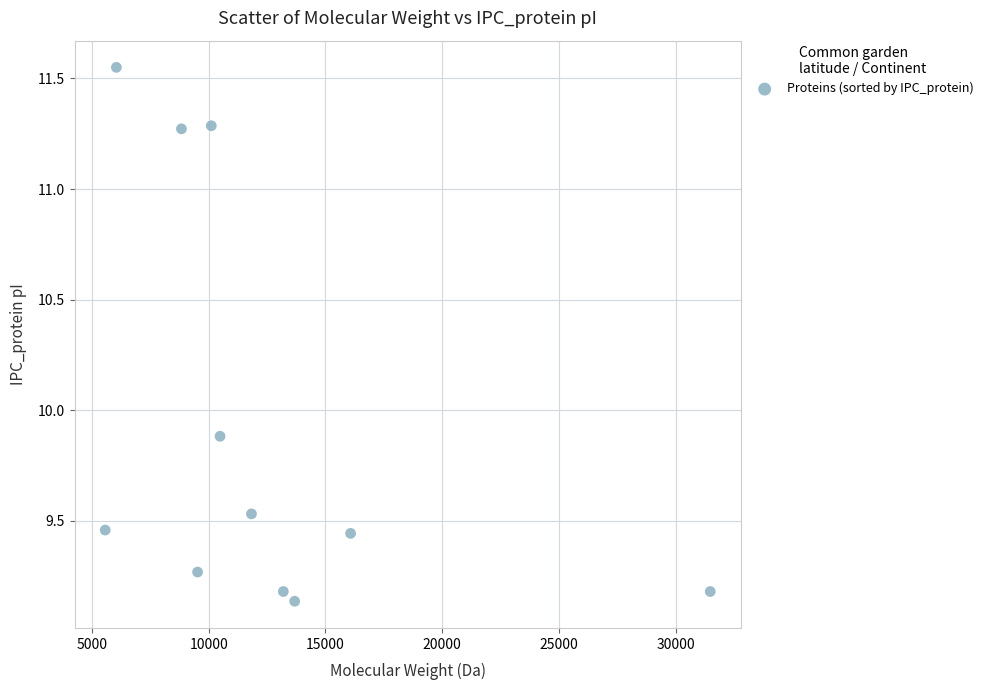

What Y value in the scatter plot is closest to 10?

9.9